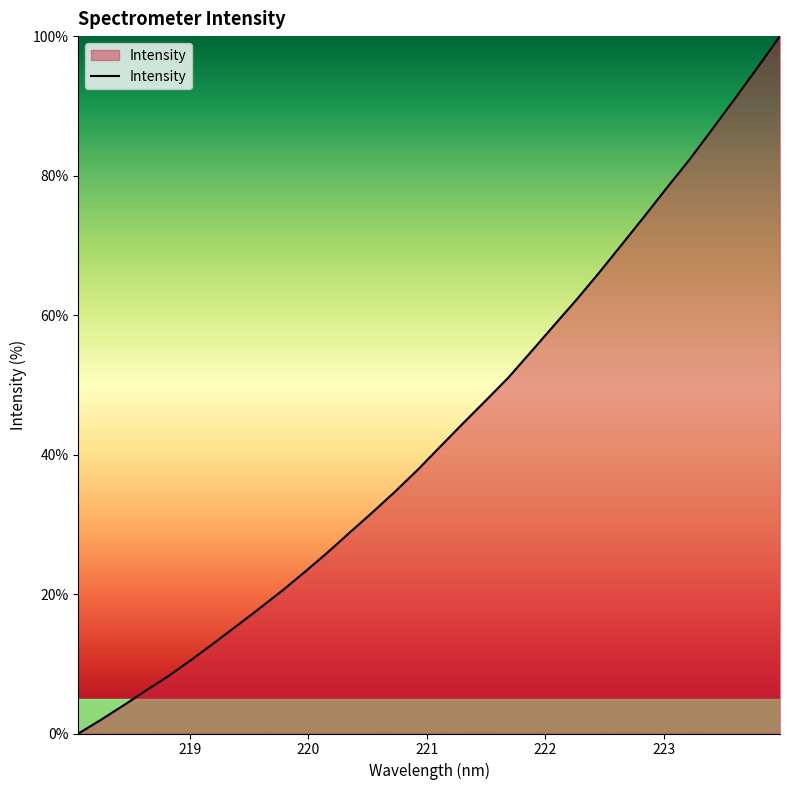

How many series are shown in this chart?

1